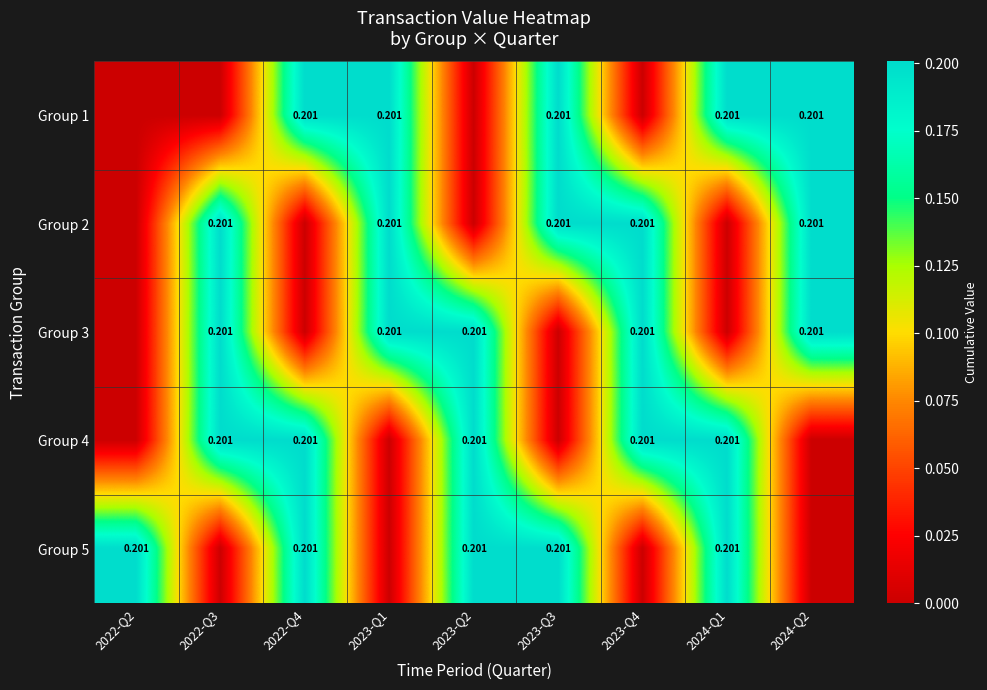

What is the total value across all series at 2023-Q3?

0.6